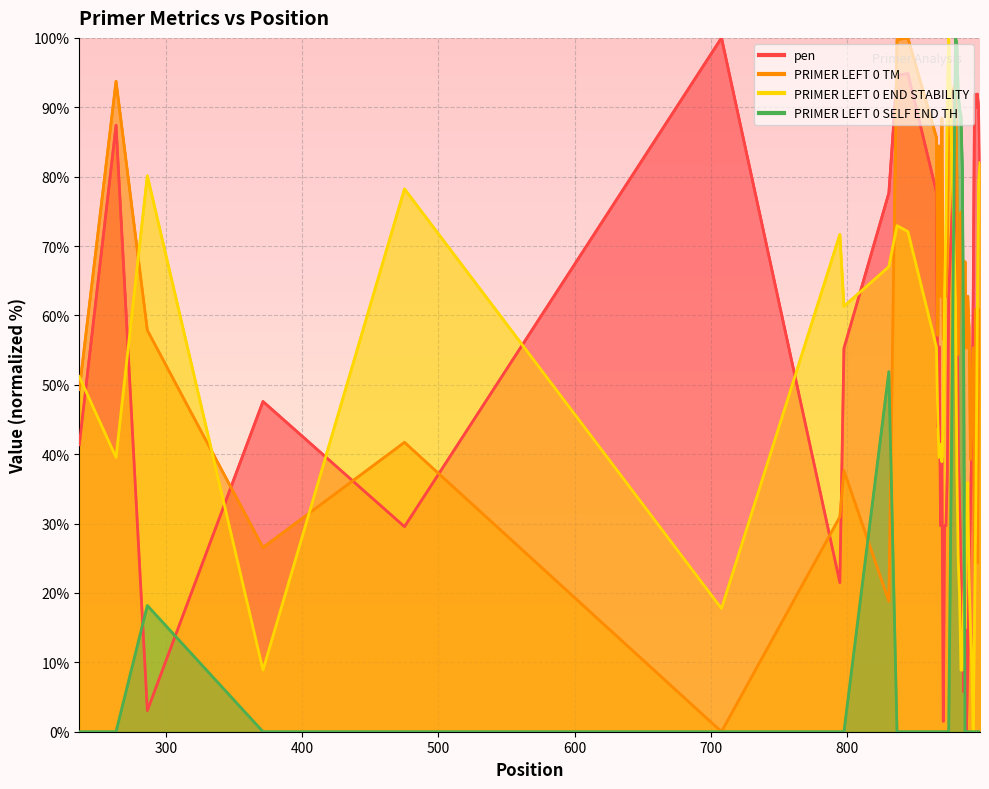

Rank the series by their maximum value, from lowest to highest.

pen, PRIMER_LEFT_0_TM, PRIMER_LEFT_0_END_STABILITY, PRIMER_LEFT_0_SELF_END_TH